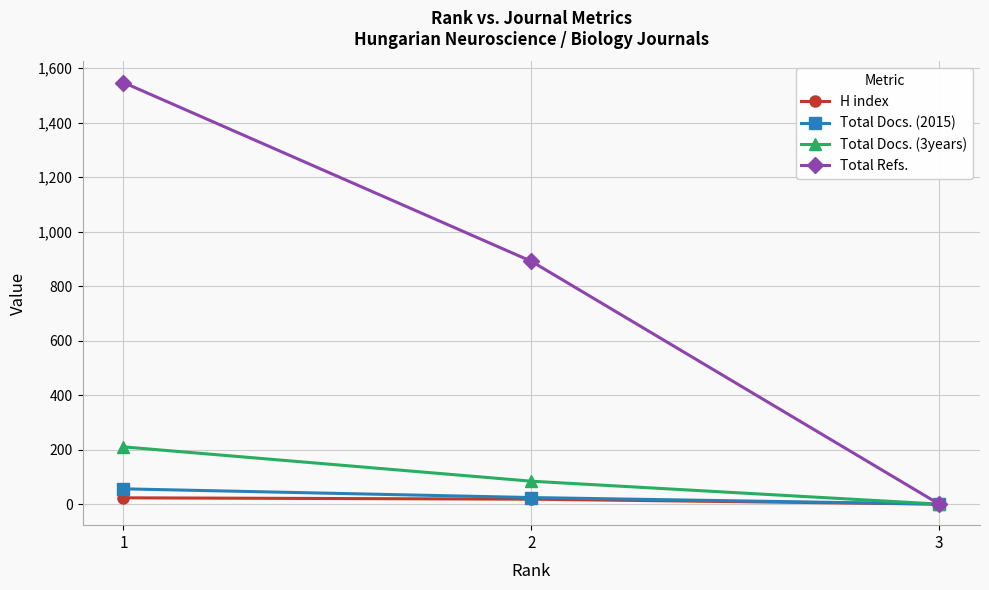

How many lines are shown in the chart?

4